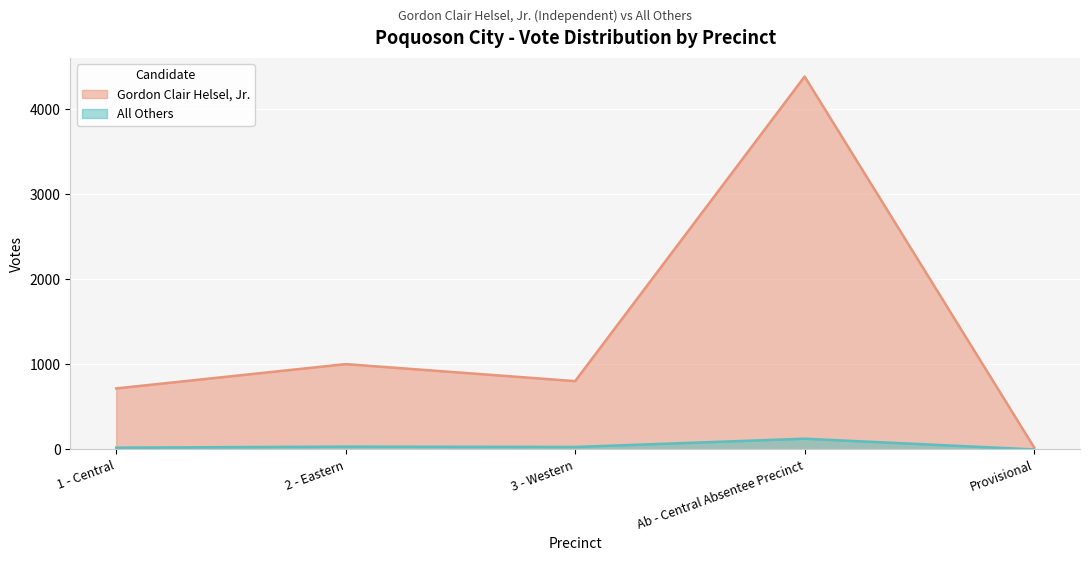

What is the label of the 2nd point from the right?

Ab - Central Absentee Precinct